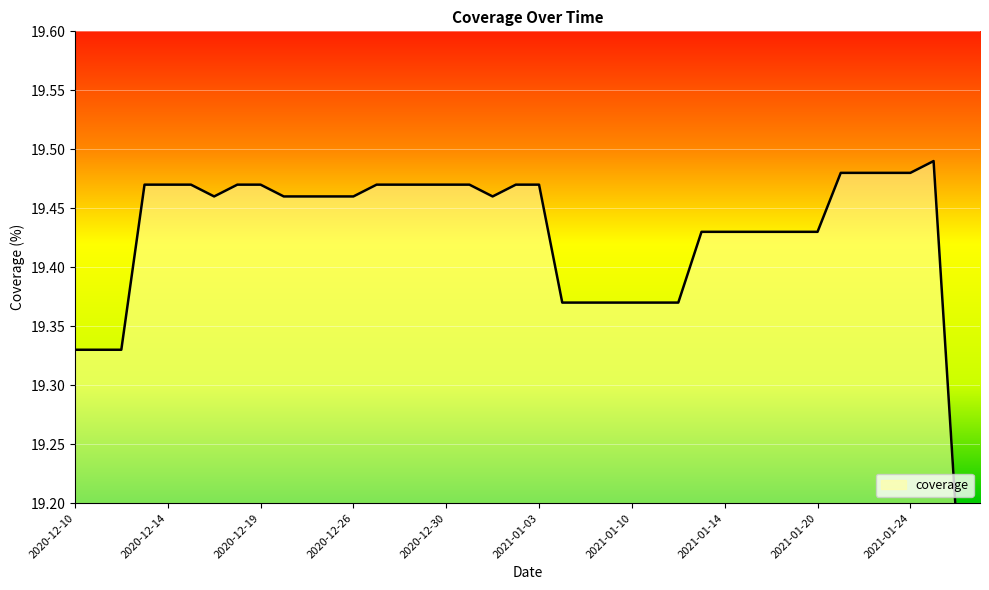

True or false: the data has more than 0 interior local peaks.

True